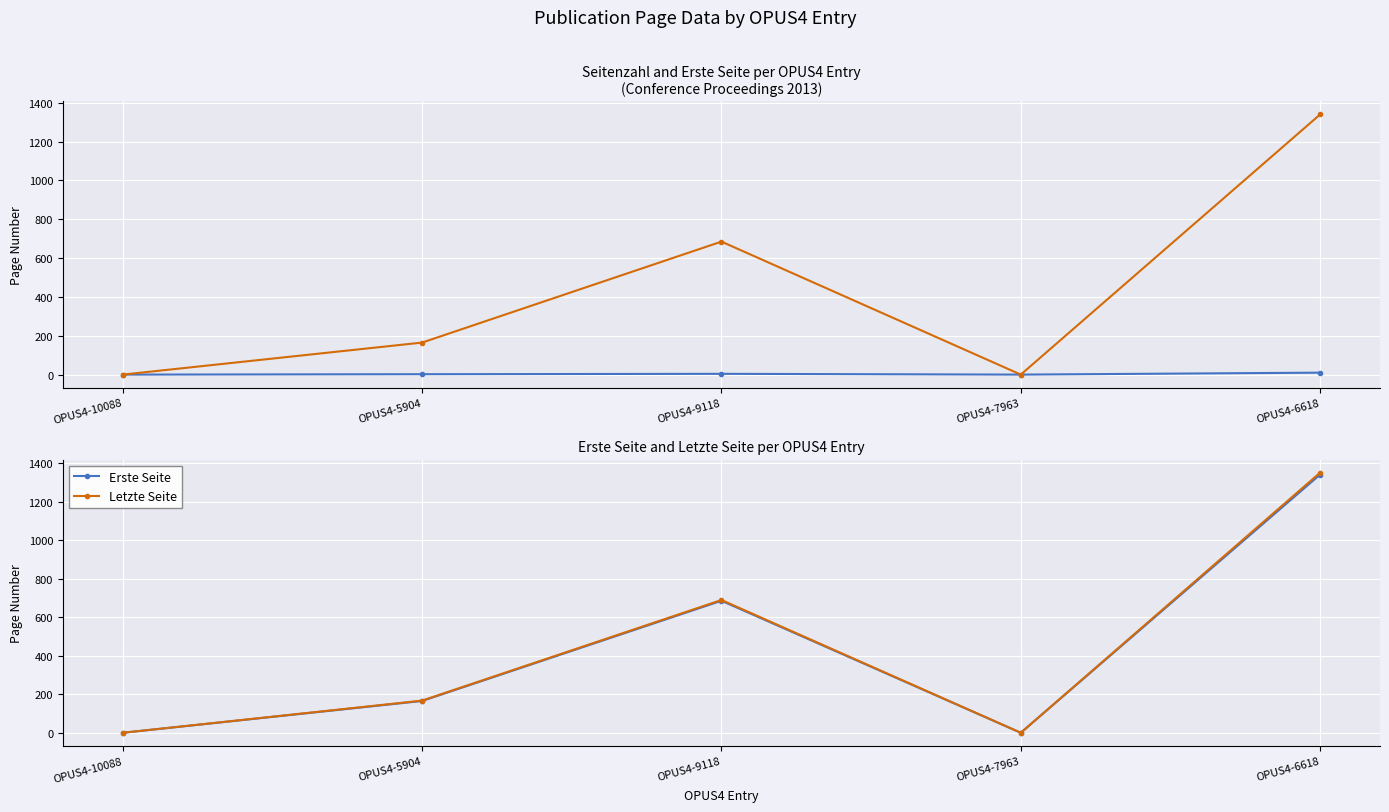

Is the value of Erste Seite at OPUS4-10088 greater than the value of Seitenzahl at OPUS4-9118?

No